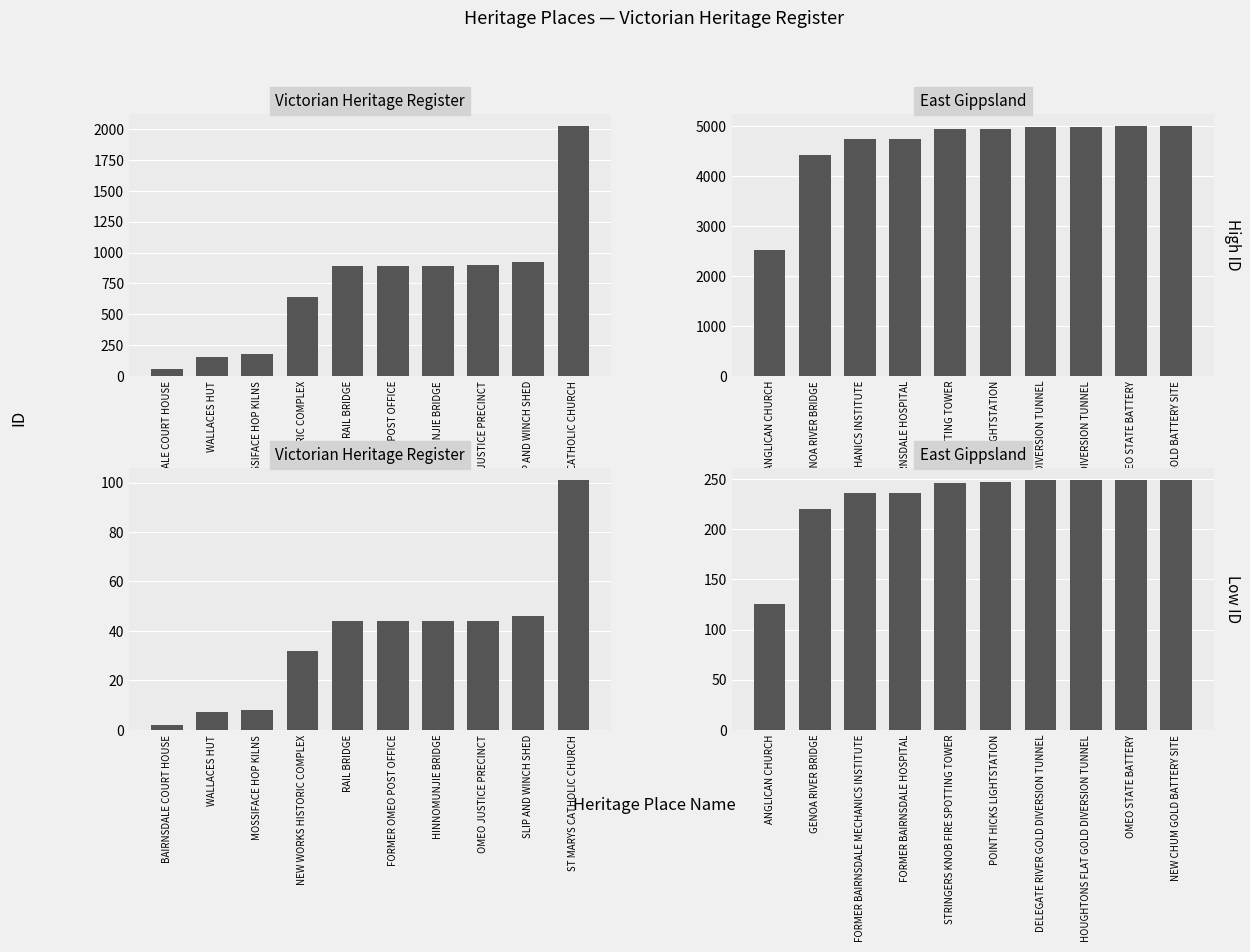

Which has a higher value, DELEGATE RIVER GOLD DIVERSION TUNNEL or POINT HICKS LIGHTSTATION?

DELEGATE RIVER GOLD DIVERSION TUNNEL